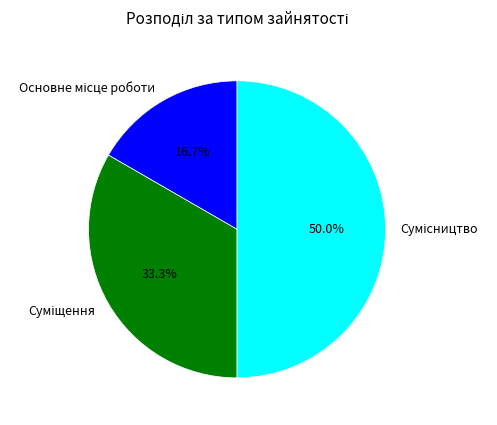

What is the change in value from Суміщення to Сумісництво?

+1